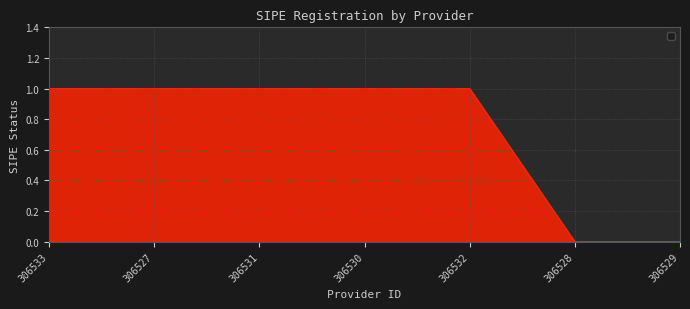

What is the sum of all values?

5